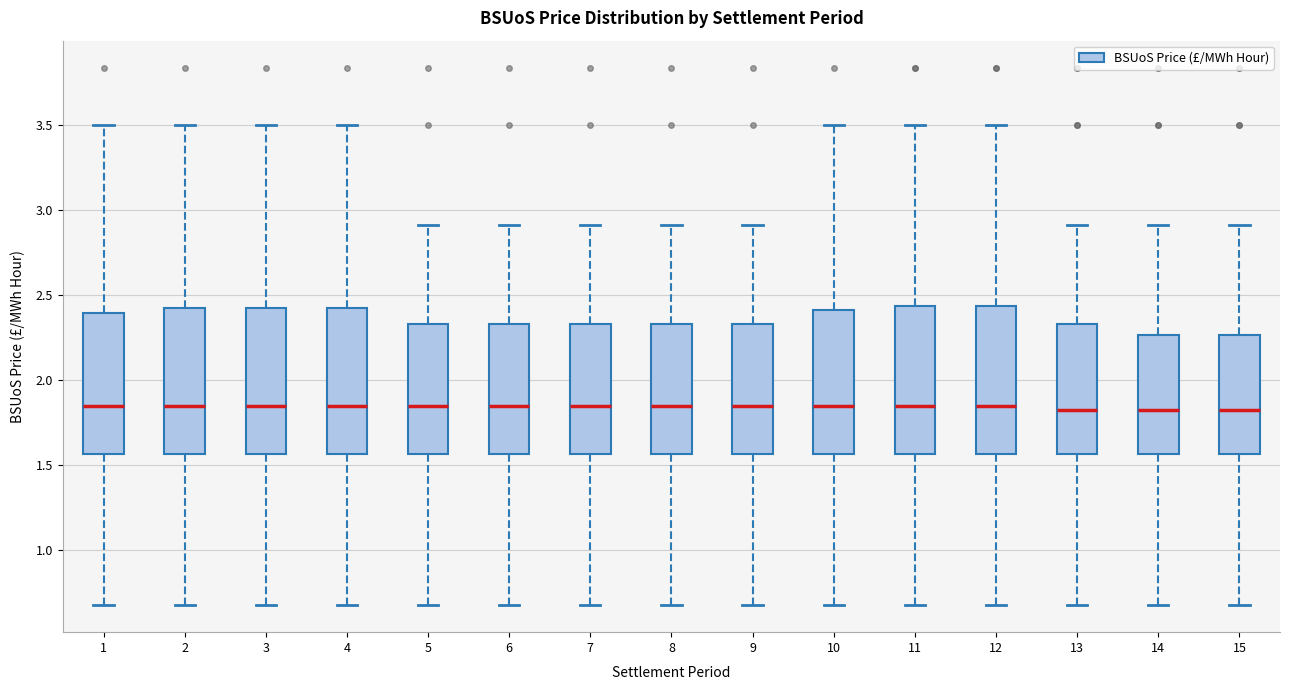

Reading left to right, transcribe this box plot: for each box, give where its median line is, the range the box spans, and where its two whiskers end, as read against the y-axis. The values are not printed on the chart, so give them approximately, as read against the axis.

1: median 1.85, box 1.55 to 2.40, whiskers 0.65 to 3.50
2: median 1.85, box 1.55 to 2.40, whiskers 0.65 to 3.50
3: median 1.85, box 1.55 to 2.40, whiskers 0.65 to 3.50
4: median 1.85, box 1.55 to 2.40, whiskers 0.65 to 3.50
5: median 1.85, box 1.55 to 2.35, whiskers 0.65 to 2.90
6: median 1.85, box 1.55 to 2.35, whiskers 0.65 to 2.90
7: median 1.85, box 1.55 to 2.35, whiskers 0.65 to 2.90
8: median 1.85, box 1.55 to 2.35, whiskers 0.65 to 2.90
9: median 1.85, box 1.55 to 2.35, whiskers 0.65 to 2.90
10: median 1.85, box 1.55 to 2.40, whiskers 0.65 to 3.50
11: median 1.85, box 1.55 to 2.45, whiskers 0.65 to 3.50
12: median 1.85, box 1.55 to 2.45, whiskers 0.65 to 3.50
13: median 1.80, box 1.55 to 2.35, whiskers 0.65 to 2.90
14: median 1.80, box 1.55 to 2.25, whiskers 0.65 to 2.90
15: median 1.80, box 1.55 to 2.25, whiskers 0.65 to 2.90